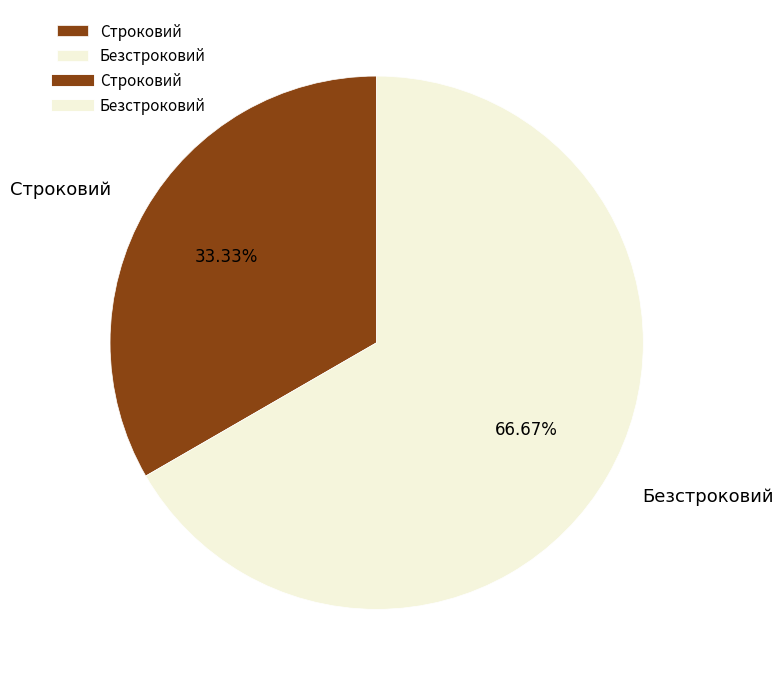

To the nearest percent, what is the combined percentage of Безстроковий and Строковий?

100%